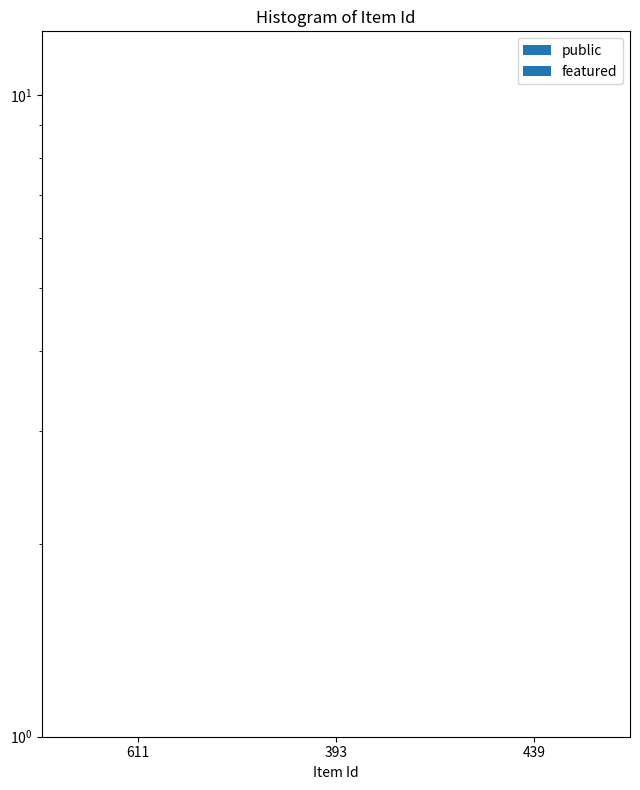

What are all the series names shown in the legend?

public, featured